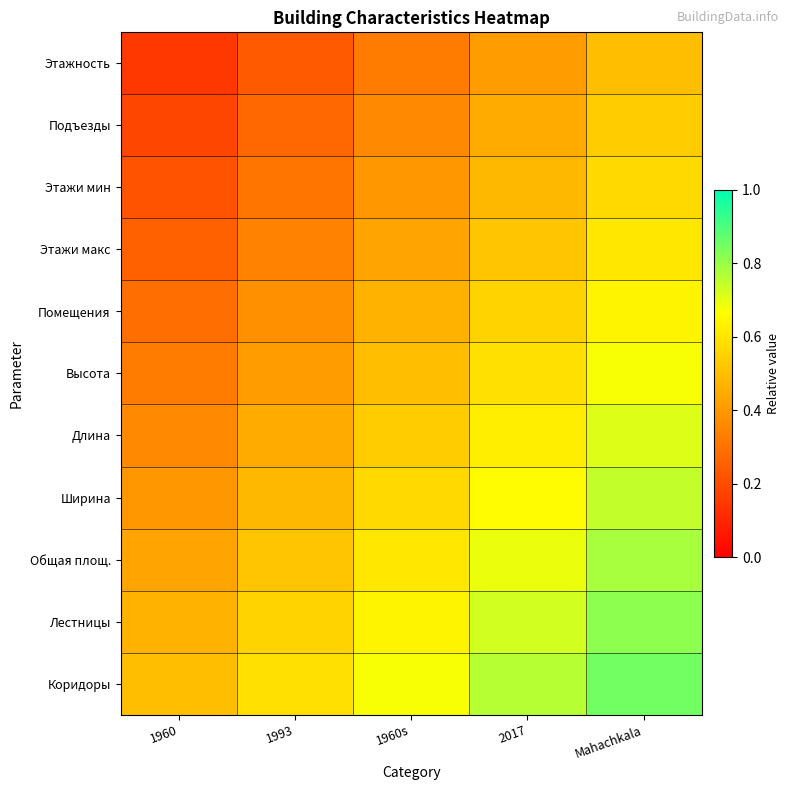

What is the total value across all series at 1993?

4.5